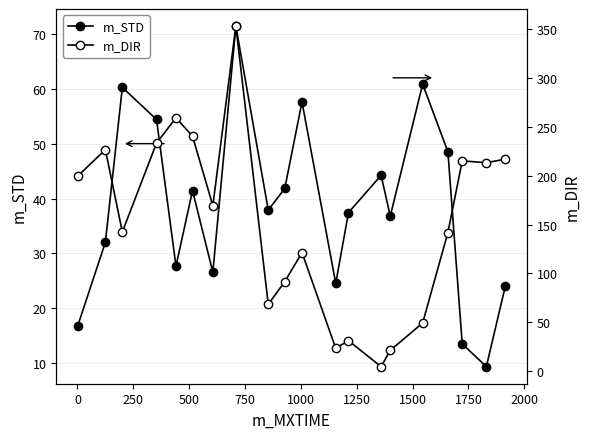

At how many categories does at least one series exceed 48?

16